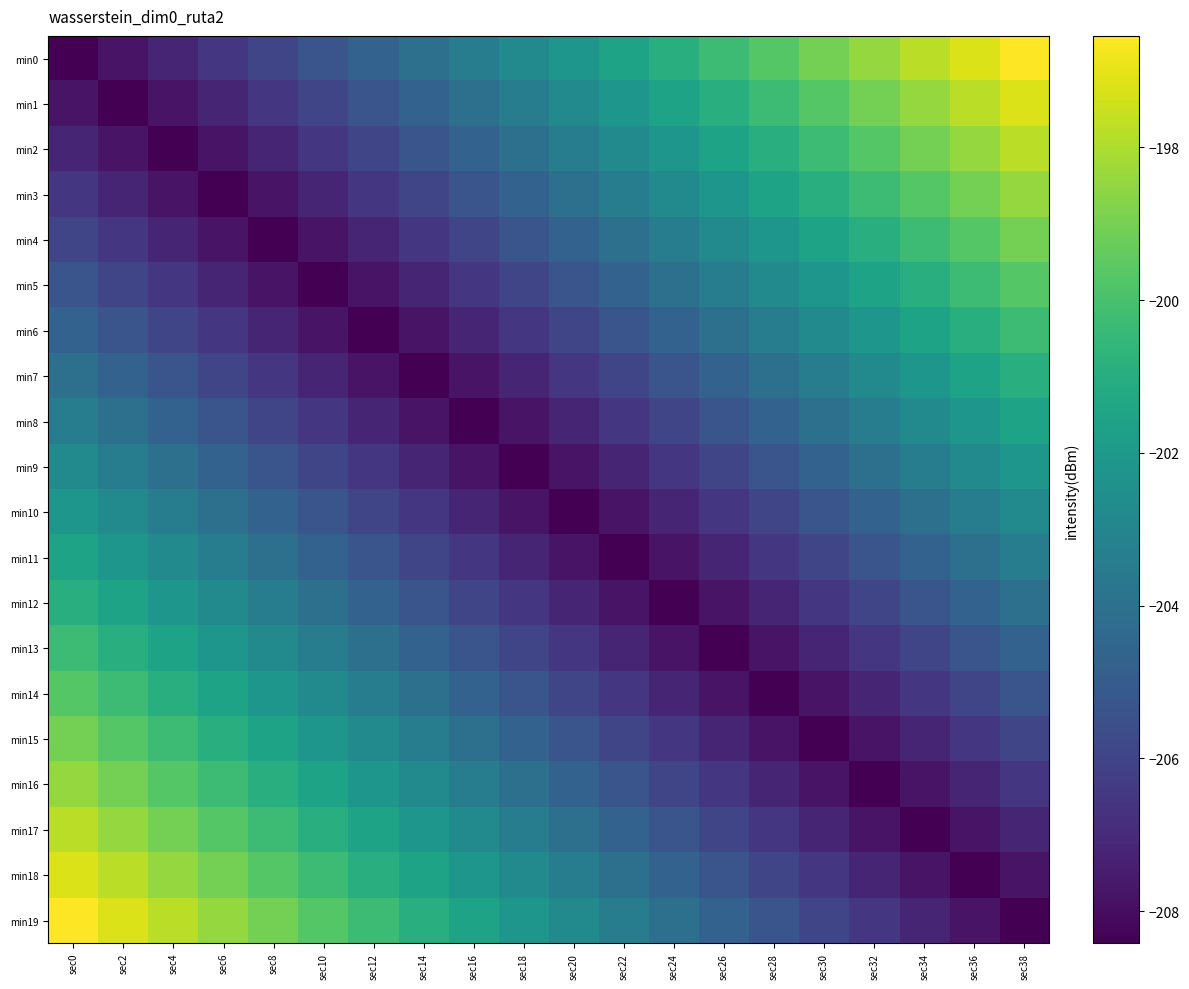

At how many categories does at least one series exceed -207?

20